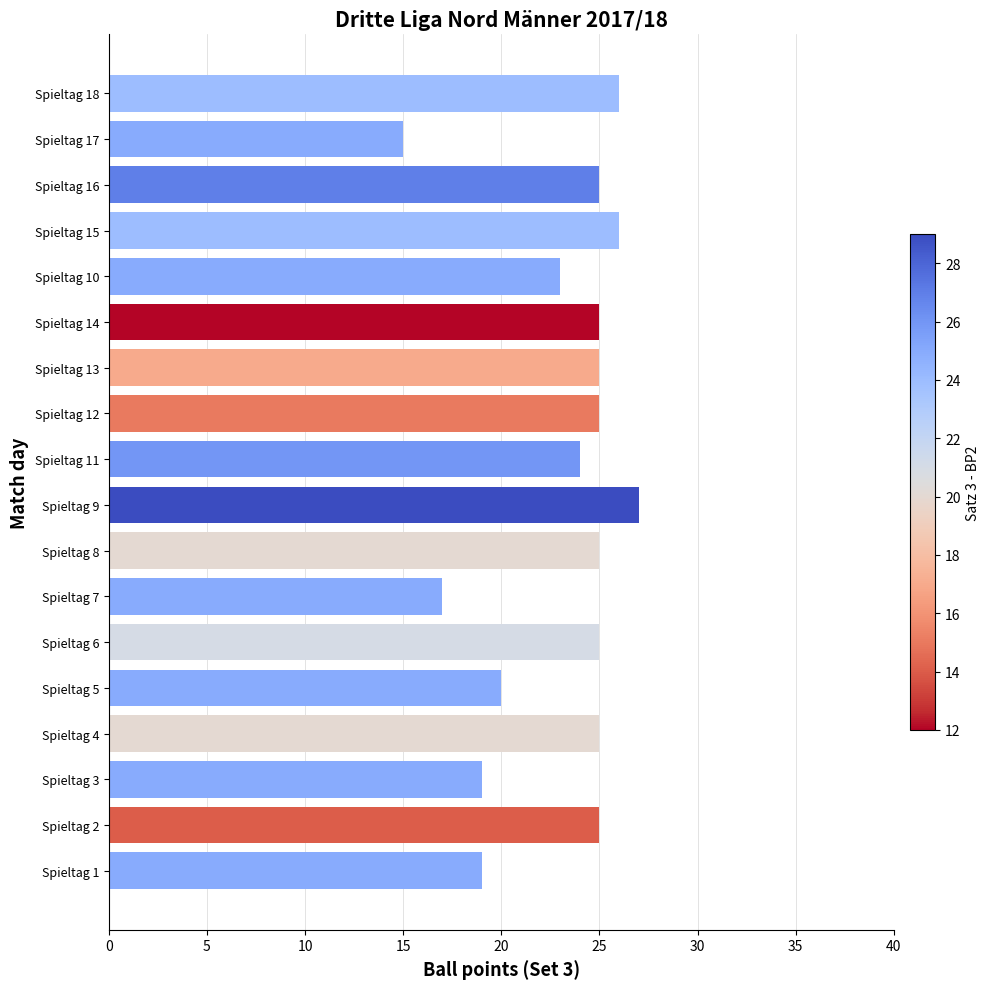

What is the sum of all values?

416